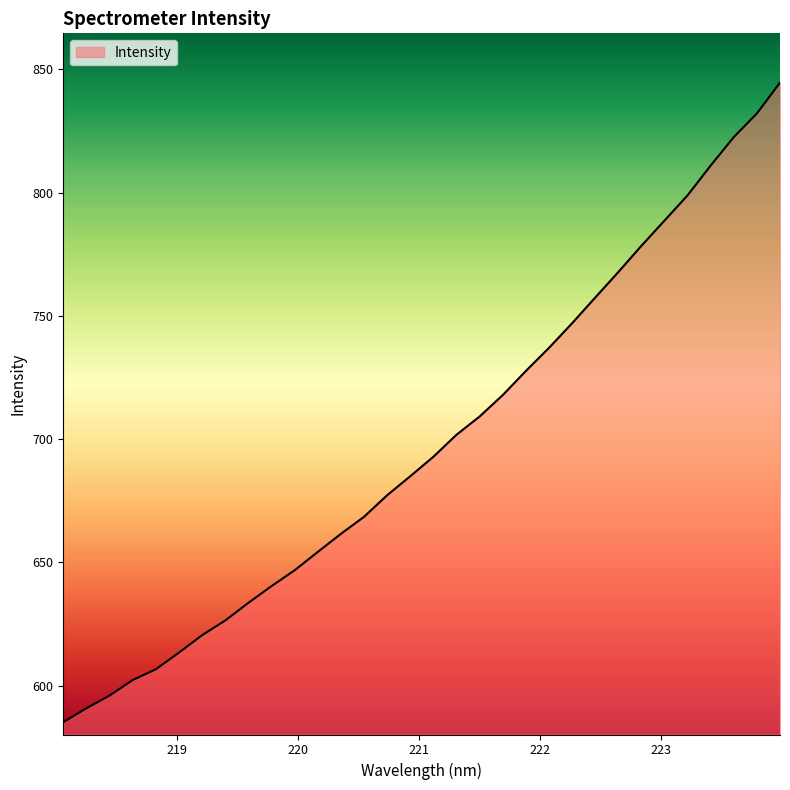

What is the difference between the maximum and minimum values?

259.5